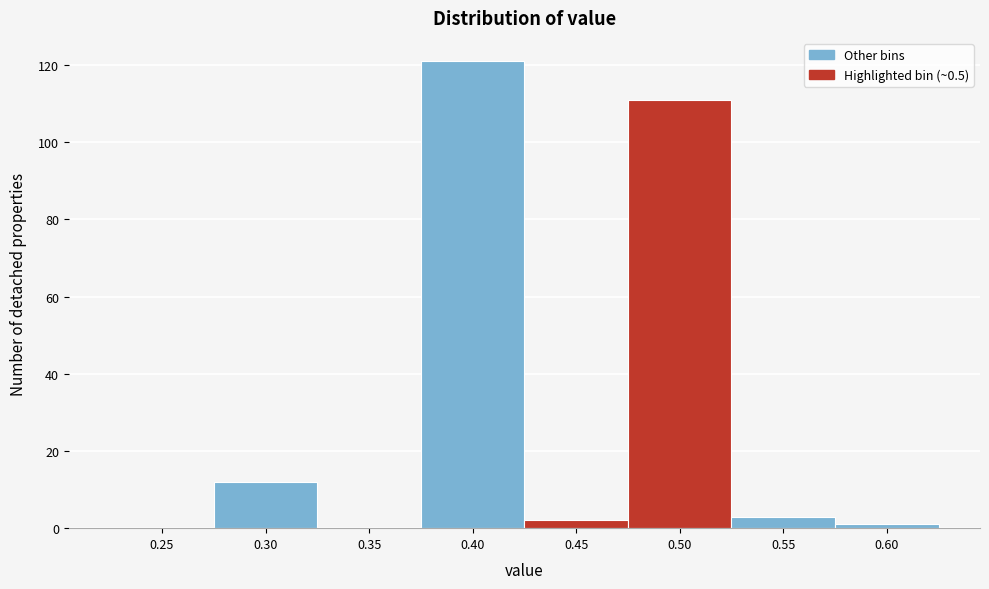

Reading left to right, transcribe all the data shown in this chart.

0.25=0	0.30=12	0.35=0	0.40=121	0.45=2	0.50=111	0.55=3	0.60=1